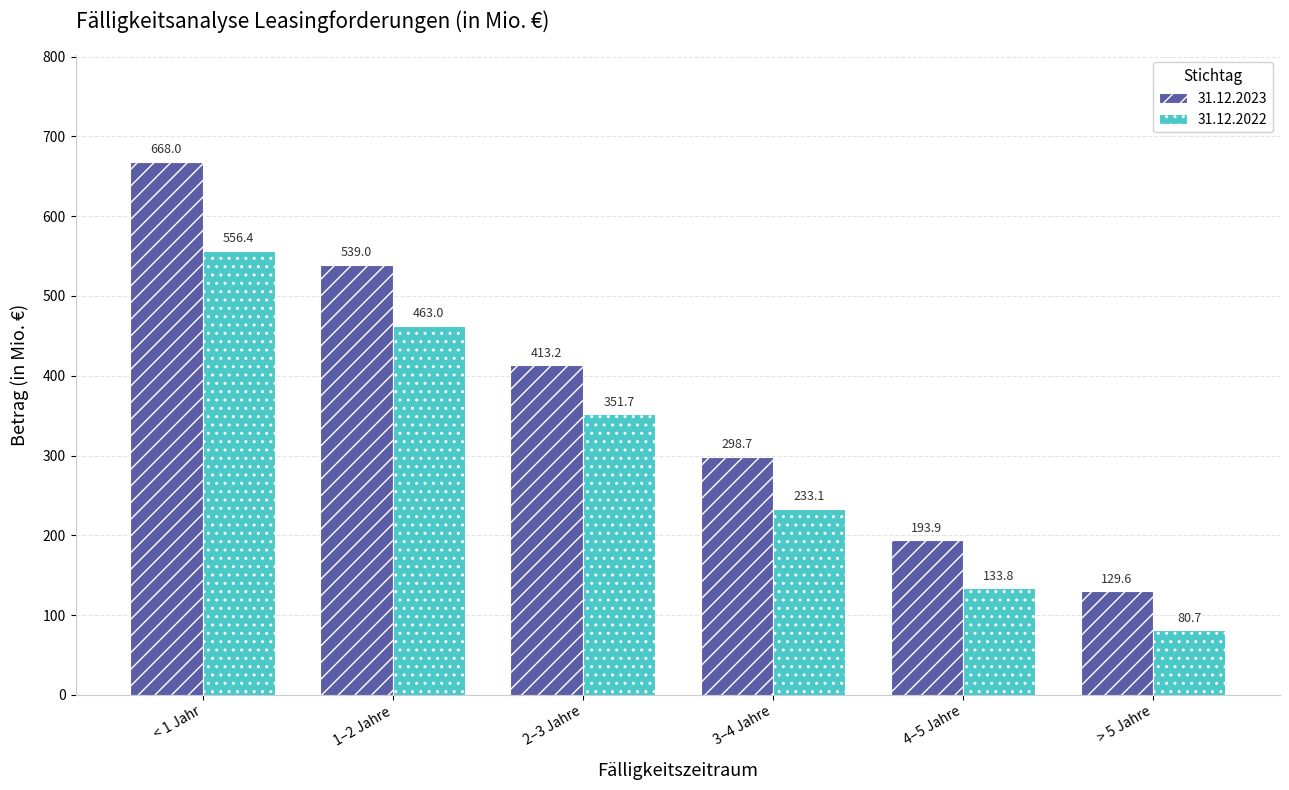

What is the maximum value for 31.12.2023?

668.0